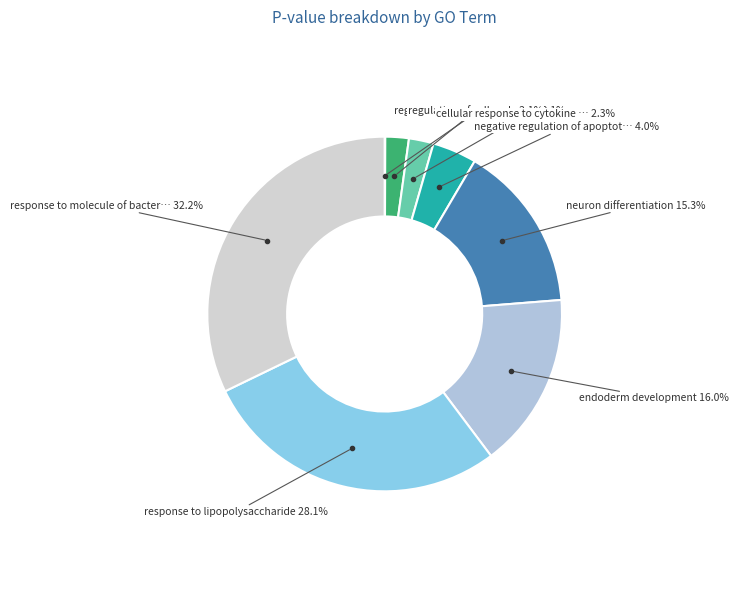

Which category has the biggest portion of the pie?

response to molecule of bacterial origin